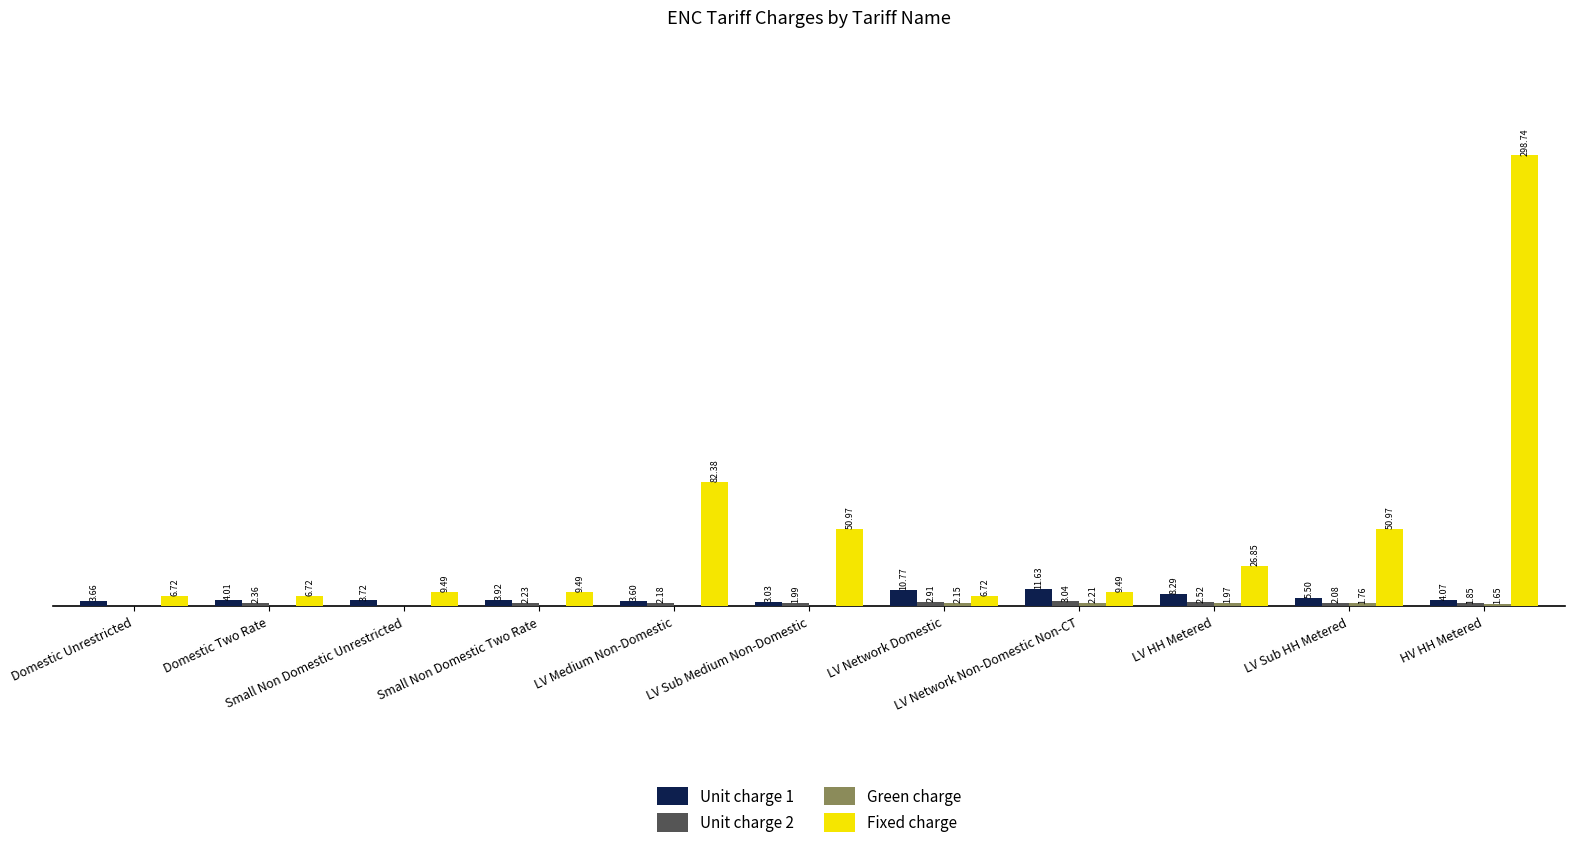

Which series has the largest total across all categories?

Fixed charge